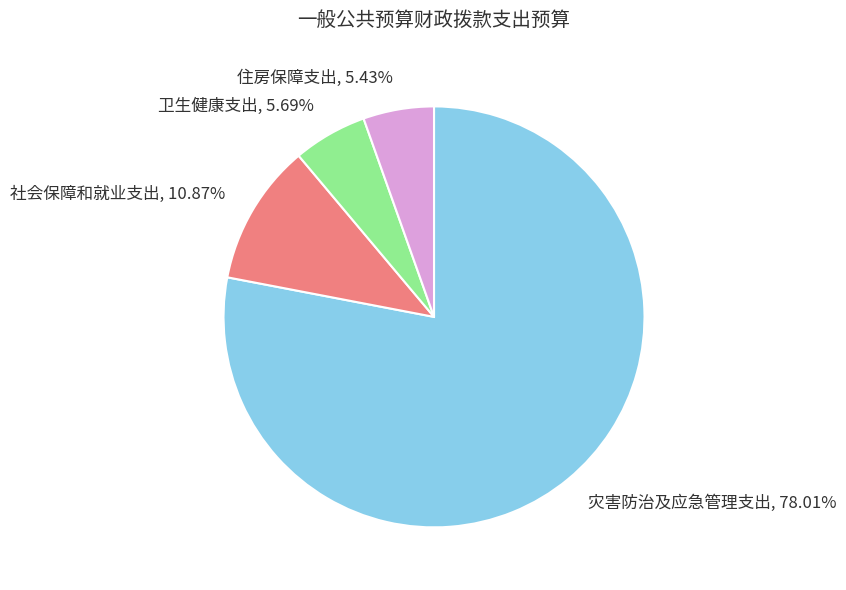

To the nearest percent, what is the difference between the largest and smallest slice percentages?

73%